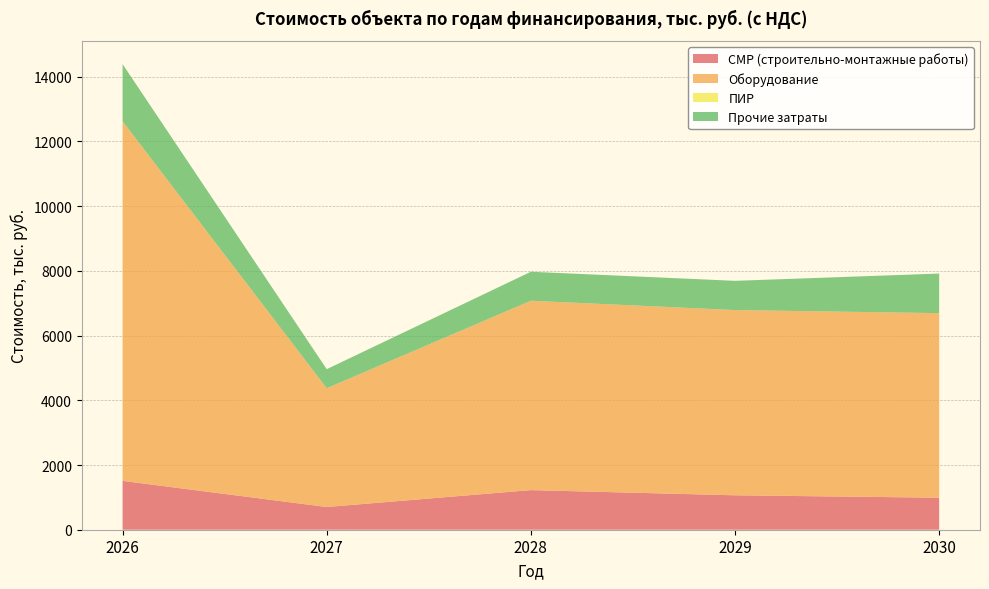

Reading left to right, what are all the values shown in this chart?

СМР (строительно-монтажные работы): 1509.6	702.3	1224.0	1063.8	989.5
Оборудование: 11113.7	3670.3	5852.5	5724.7	5703.9
ПИР: 0.0	0.0	0.0	0.0	0.0
Прочие затраты: 1765.6	588.4	895.1	902.6	1222.0